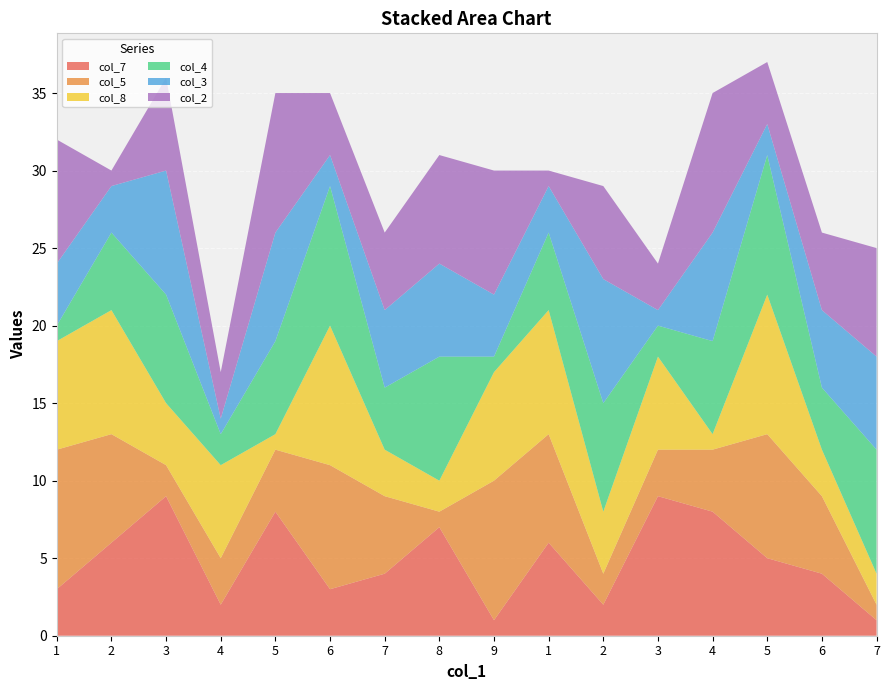

Reading right to left, transcribe all the data shown in this chart.

col_7: 1	4	5	8	9	2	6	1	7	4	3	8	2	9	6	3
col_5: 1	5	8	4	3	2	7	9	1	5	8	4	3	2	7	9
col_8: 2	3	9	1	6	4	8	7	2	3	9	1	6	4	8	7
col_4: 8	4	9	6	2	7	5	1	8	4	9	6	2	7	5	1
col_3: 6	5	2	7	1	8	3	4	6	5	2	7	1	8	3	4
col_2: 7	5	4	9	3	6	1	8	7	5	4	9	3	6	1	8